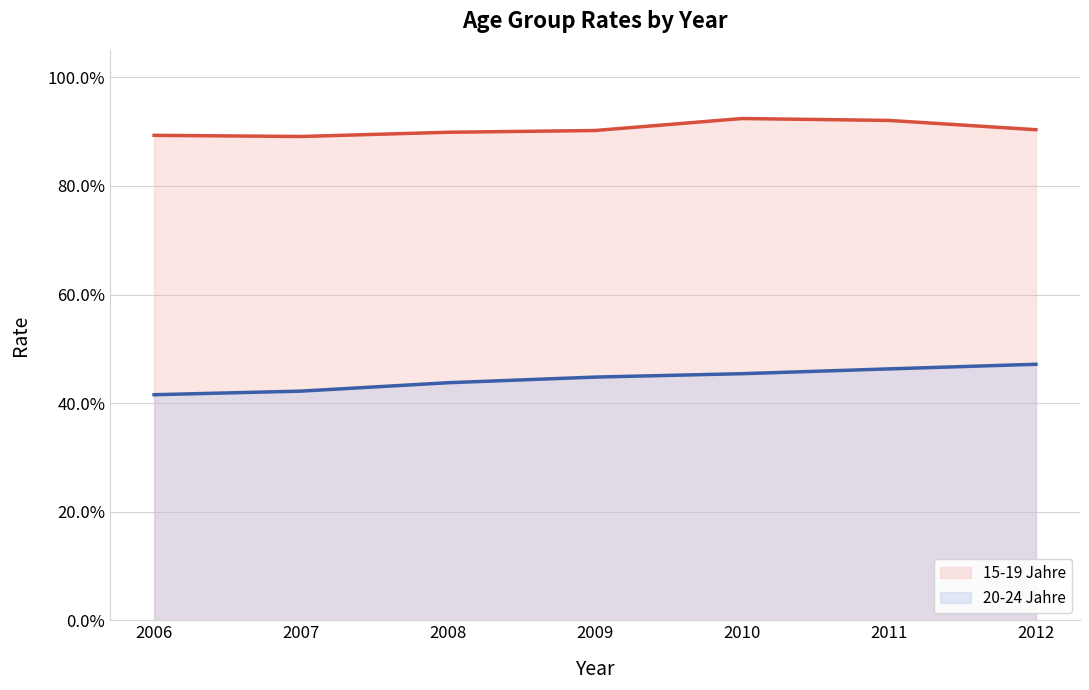

Reading left to right, transcribe all the data shown in this chart.

15-19 Jahre: 0.9	0.9	0.9	0.9	0.9	0.9	0.9
20-24 Jahre: 0.4	0.4	0.4	0.4	0.5	0.5	0.5